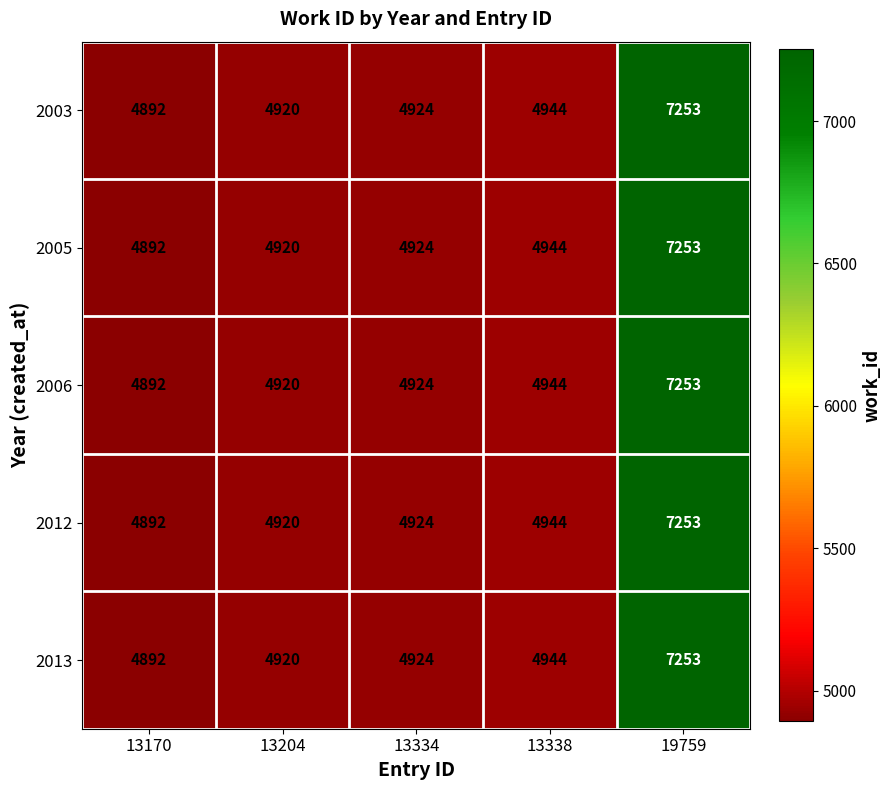

What is the maximum value shown in the chart?

7253